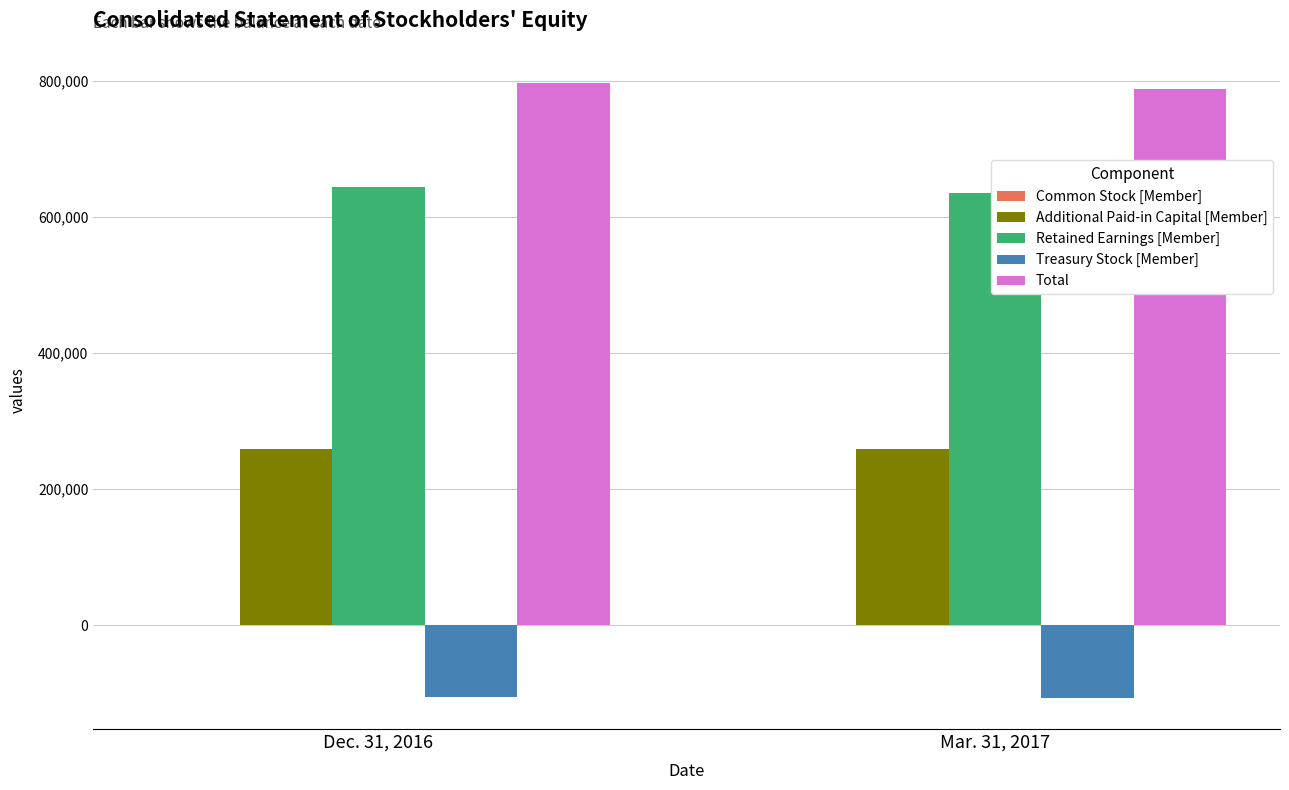

What is the label of the 2nd bar from the right?

Dec. 31, 2016